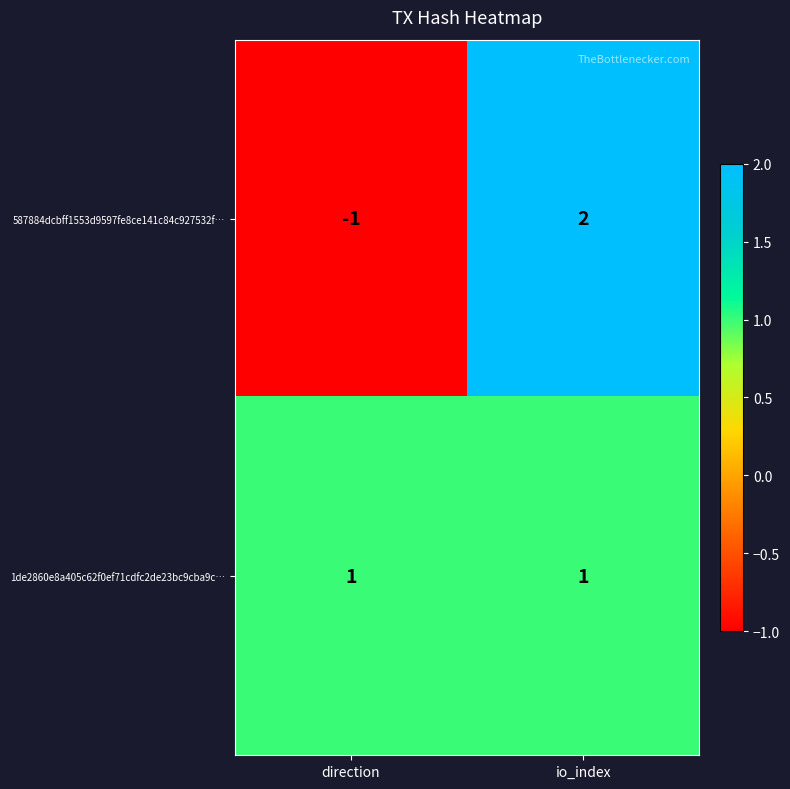

List the series in order of their peak value, highest first.

587884dcbff1553d9597fe8ce141c84c927532f…, 1de2860e8a405c62f0ef71cdfc2de23bc9cba9c…